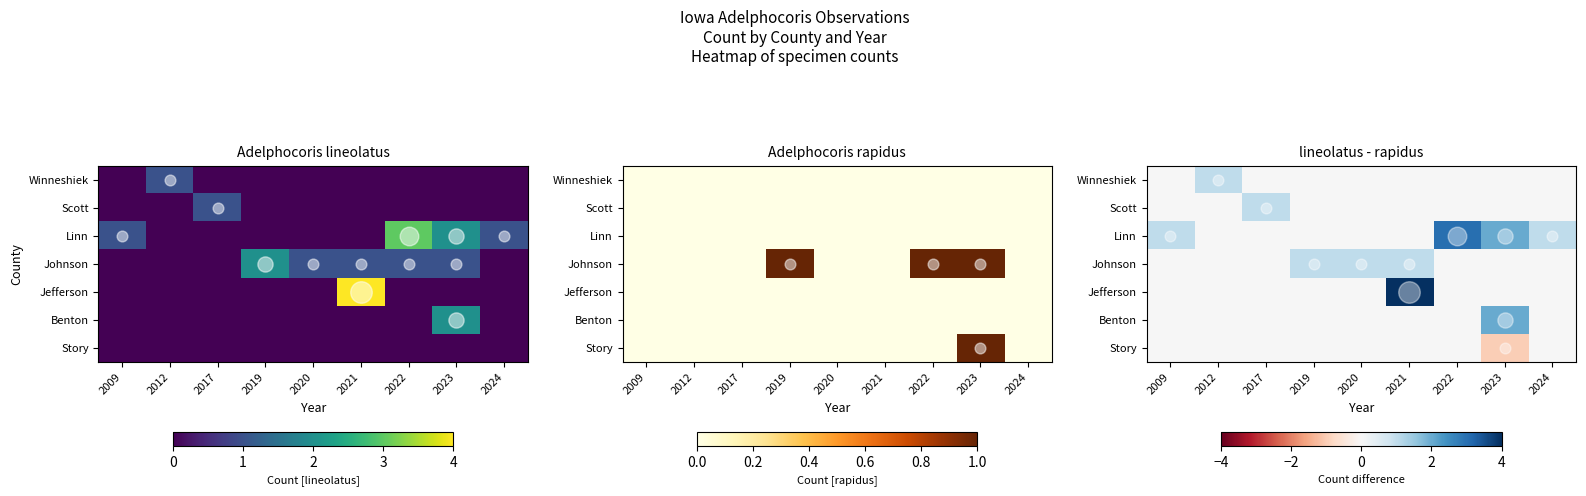

List the labels in order of Benton value, largest first.

2023, 2009, 2012, 2017, 2019, 2020, 2021, 2022, 2024